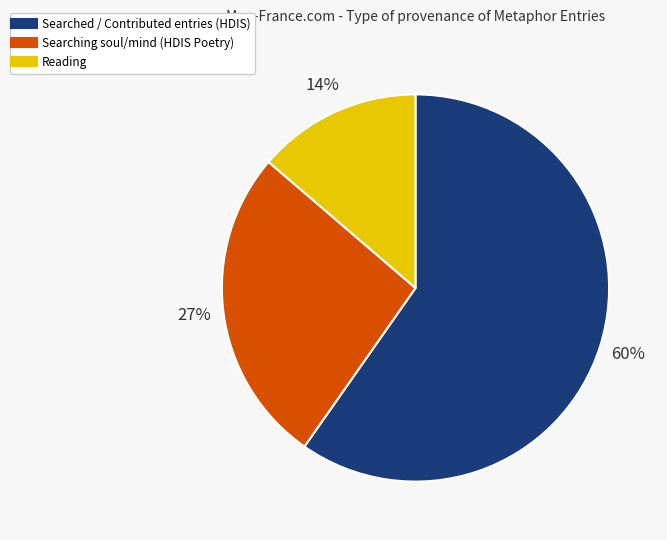

Does any single category account for the majority?

Yes